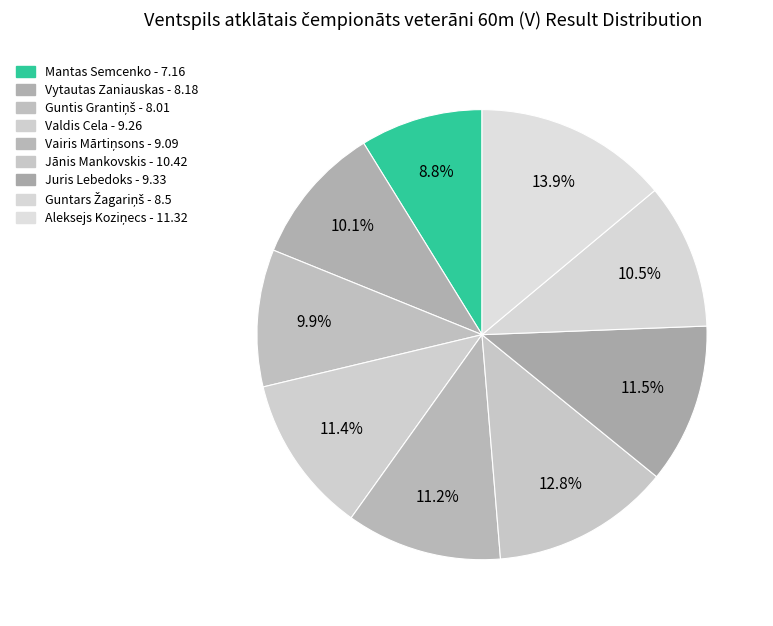

Which slice is the largest?

Aleksejs Koziņecs